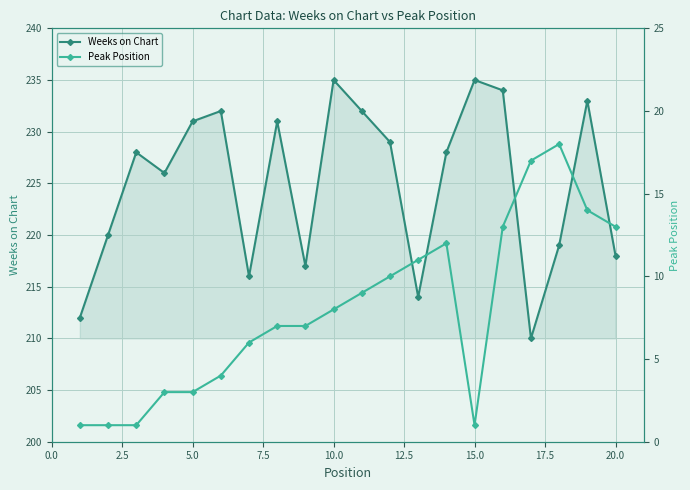

True or false: Weeks on Chart has more than 2 points higher than both neighbors.

True